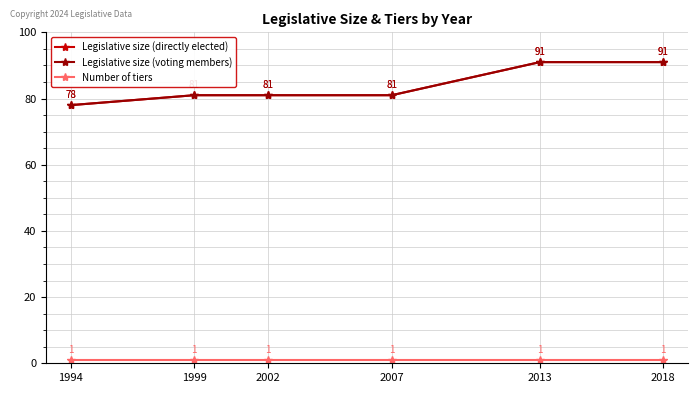

Does the chart display data point markers on the line(s)?

Yes